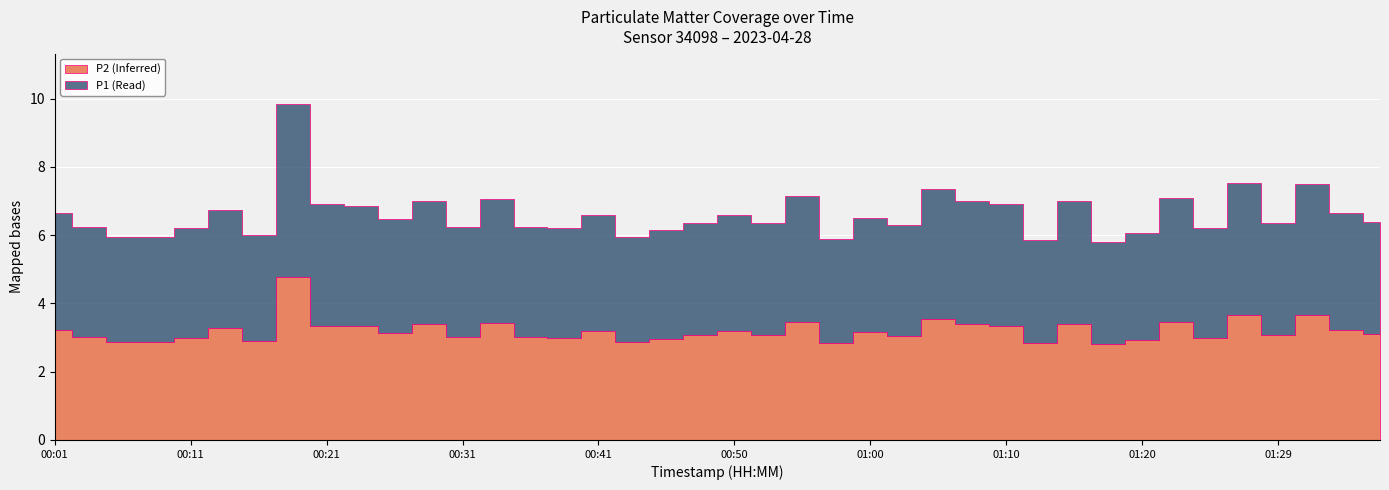

True or false: P1 and P2 intersect in this chart.

False